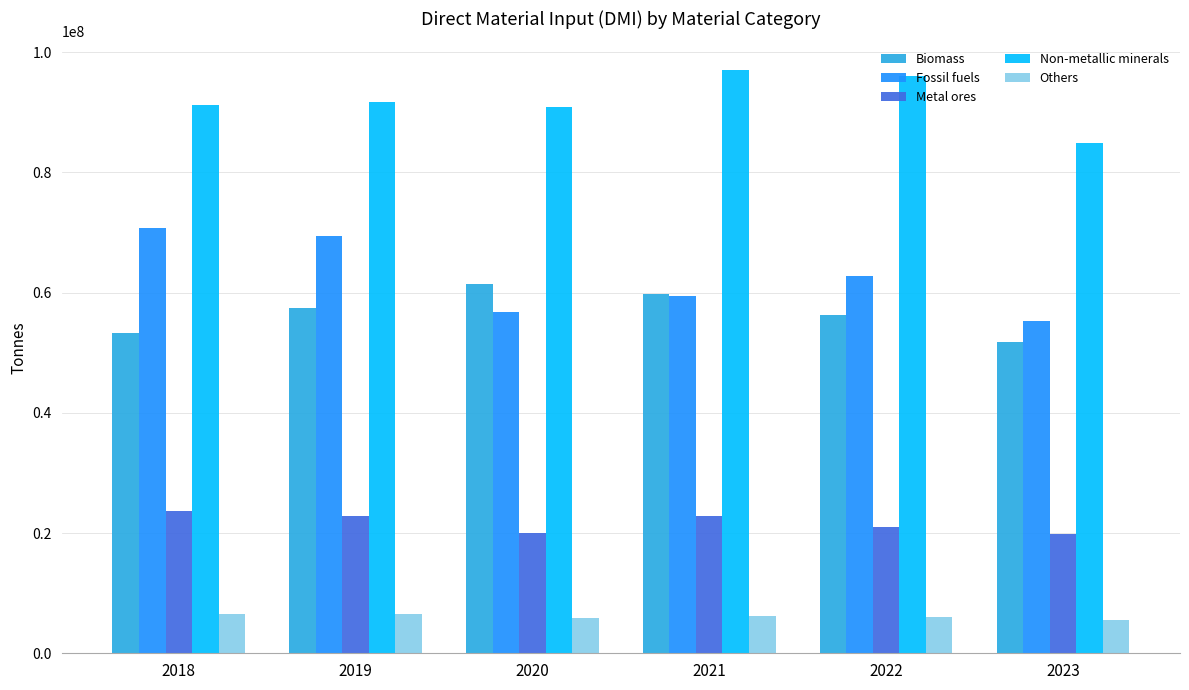

What is the value of the Fossil fuels bar at the 4th from the left?

59434233.6